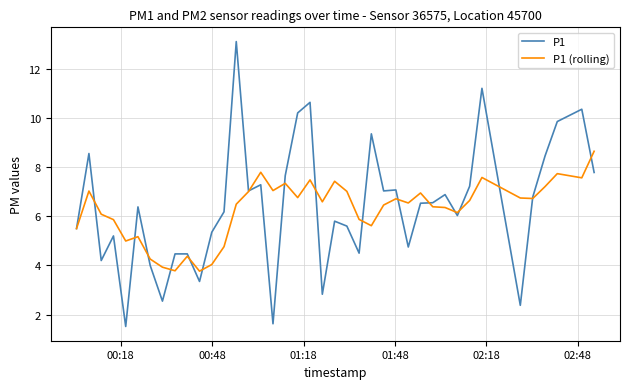

Rank the series by their maximum value, from highest to lowest.

P1, P1 (rolling)